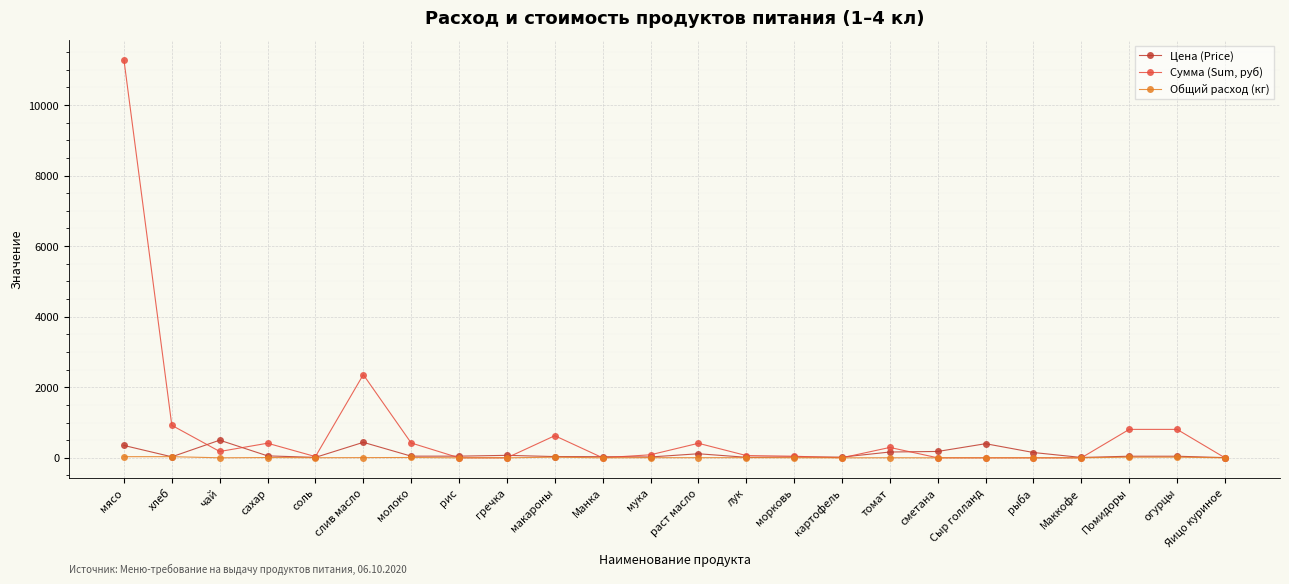

Between мясо and мука, which series saw the biggest shift?

Сумма (Sum, руб)